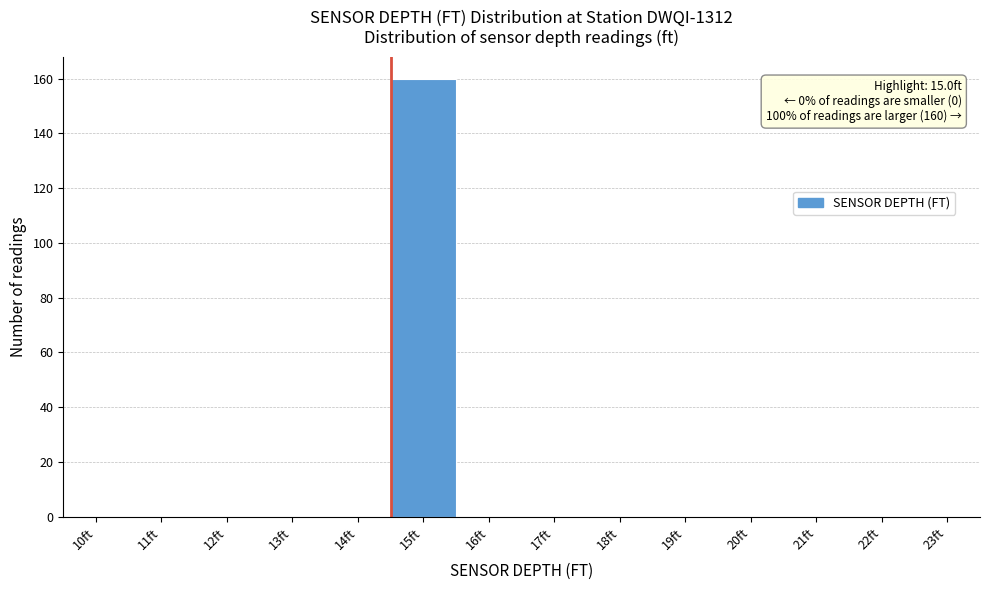

Reading left to right, what are all the values shown in this chart?

10ft=0	11ft=0	12ft=0	13ft=0	14ft=0	15ft=160	16ft=0	17ft=0	18ft=0	19ft=0	20ft=0	21ft=0	22ft=0	23ft=0